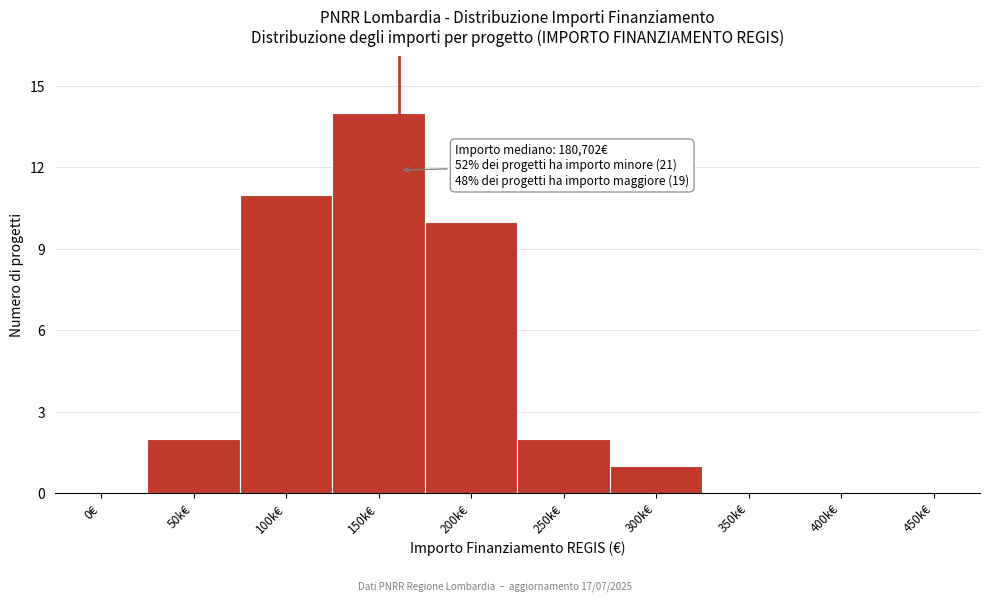

Reading right to left, extract all data points from this chart.

450k€=0	400k€=0	350k€=0	300k€=1	250k€=2	200k€=10	150k€=14	100k€=11	50k€=2	0€=0